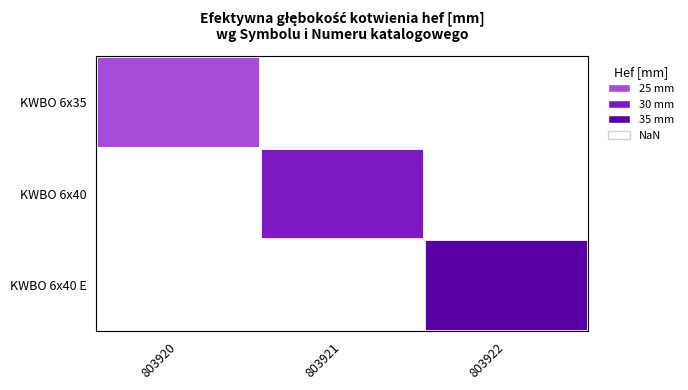

At which category does the chart reach its peak across all series?

803922